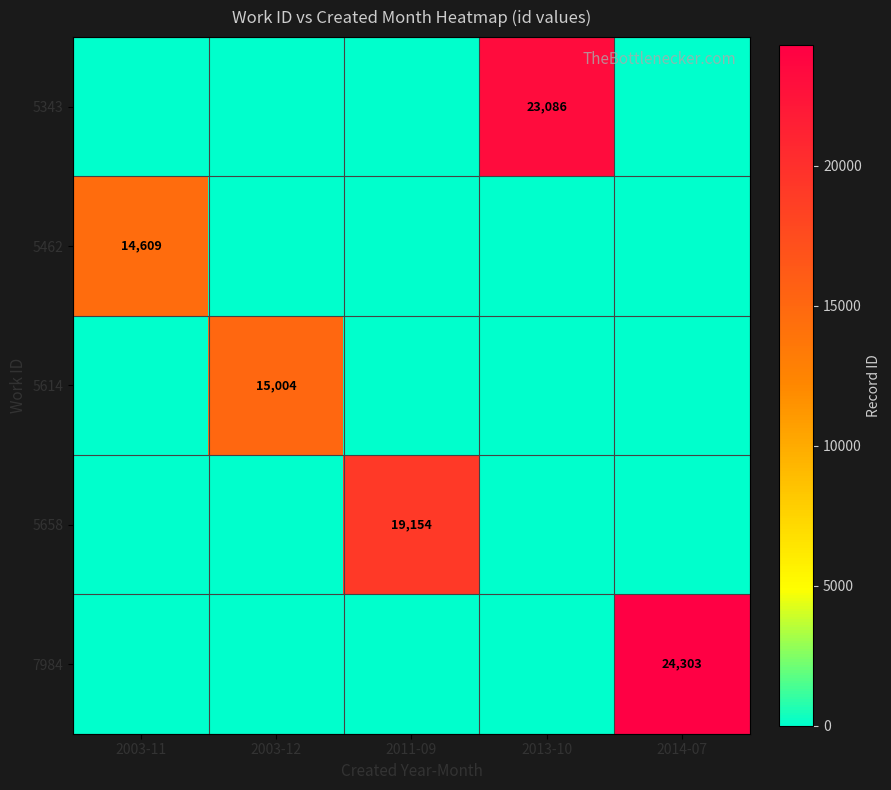

Is it true that 5614 equals 9786 at 2003-12?

False